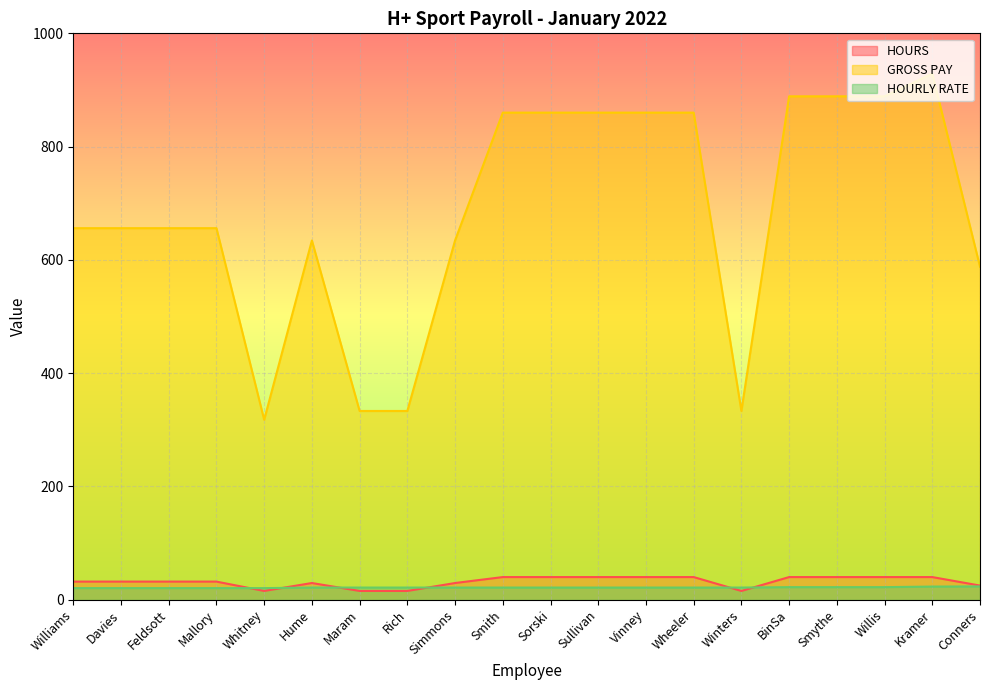

List the labels in order of HOURLY RATE value, smallest first.

Williams, Davies, Feldsott, Mallory, Whitney, Hume, Maram, Rich, Simmons, Smith, Sorski, Sullivan, Vinney, Wheeler, Winters, BinSa, Smythe, Willis, Kramer, Conners